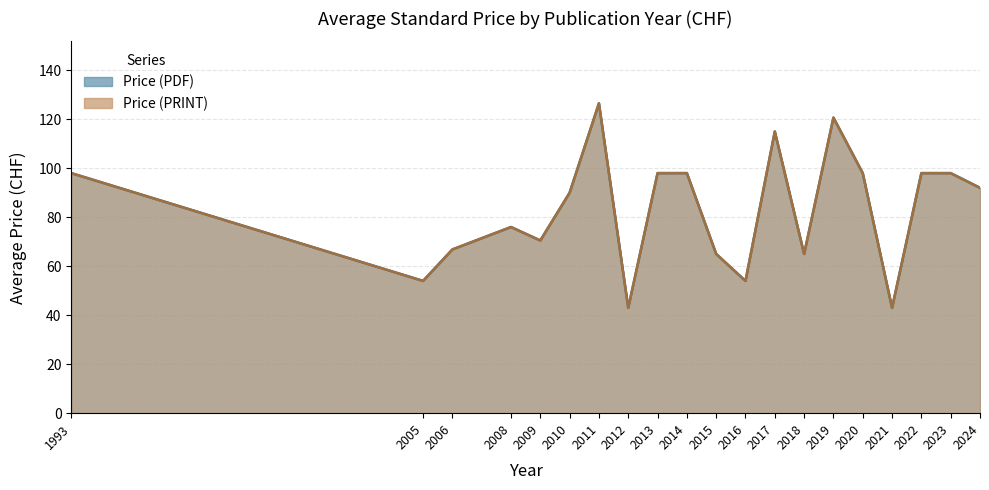

Rank the series at 2016 from highest to lowest value.

Price (PDF), Price (PRINT)